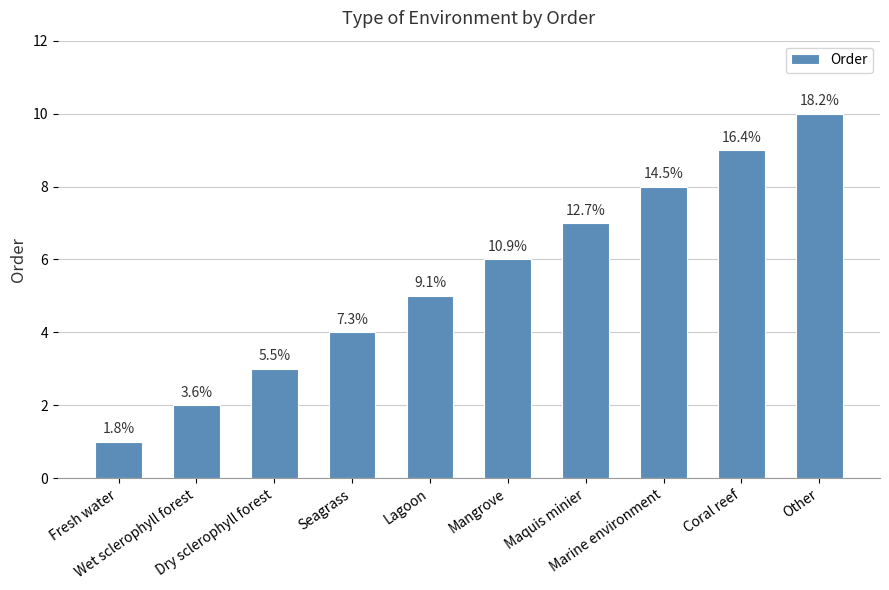

Rank the categories by value from highest to lowest.

Other, Coral reef, Marine environment, Maquis minier, Mangrove, Lagoon, Seagrass, Dry sclerophyll forest, Wet sclerophyll forest, Fresh water